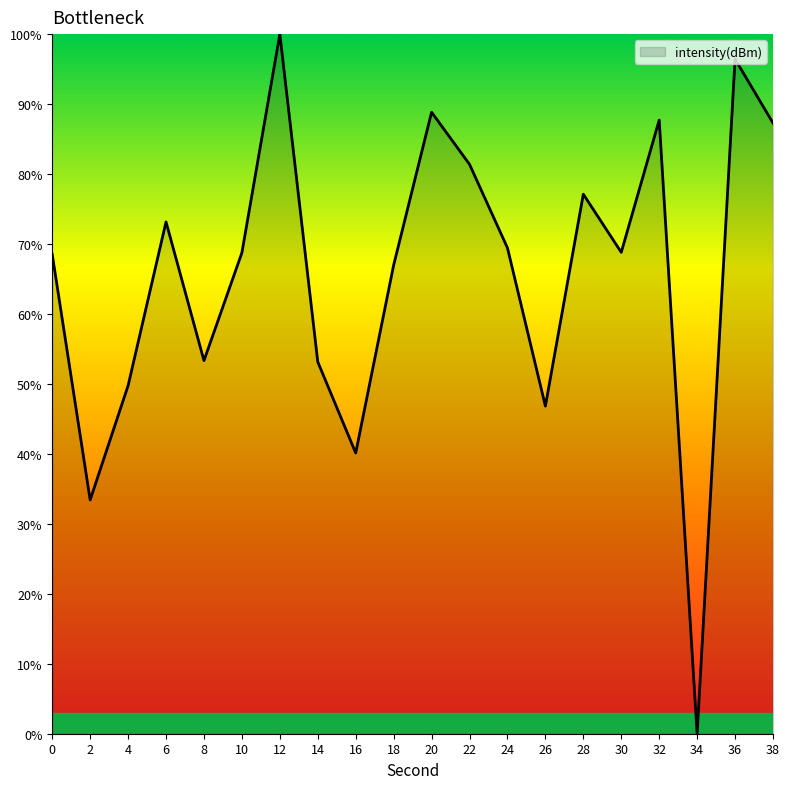

What value does the data have at 38?

87.3